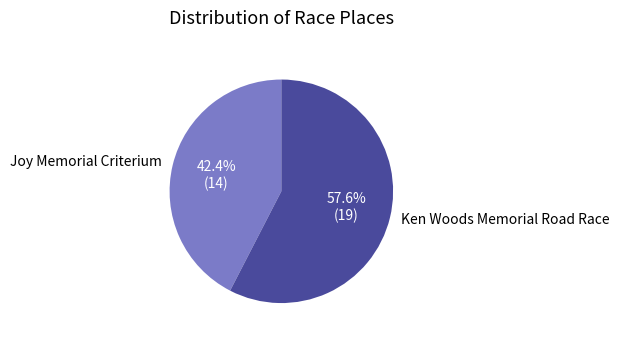

Between Joy Memorial Criterium and Ken Woods Memorial Road Race, which is larger?

Ken Woods Memorial Road Race